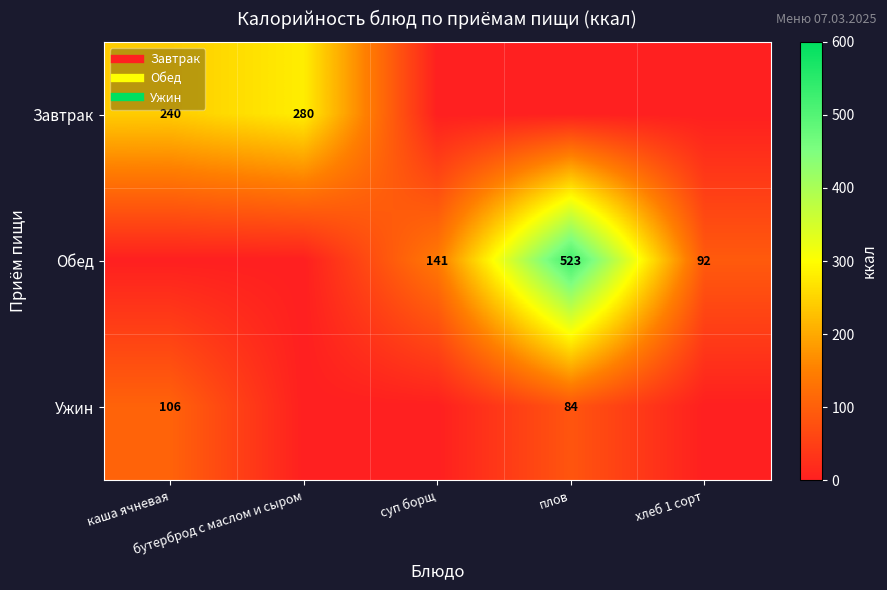

List the labels in order of Обед value, smallest first.

каша ячневая, бутерброд с маслом и сыром, хлеб 1 сорт, суп борщ, плов